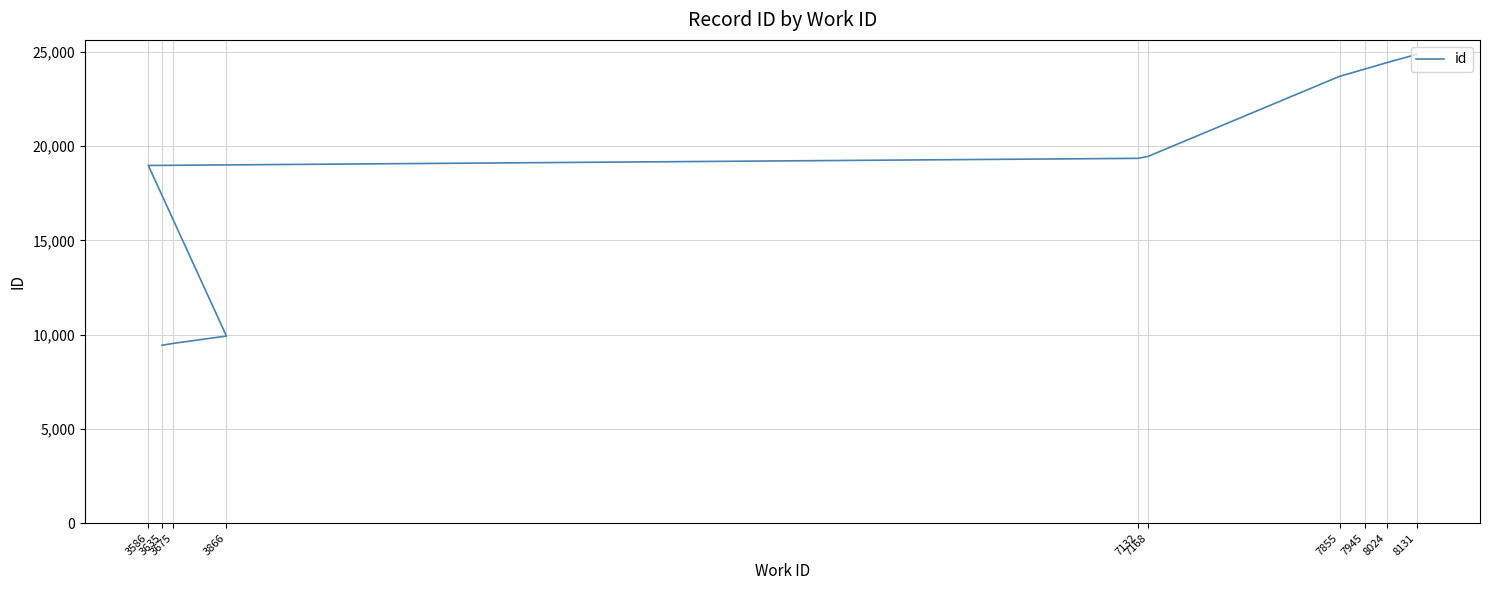

What is the change in value from 3635 to 8131?

+15430